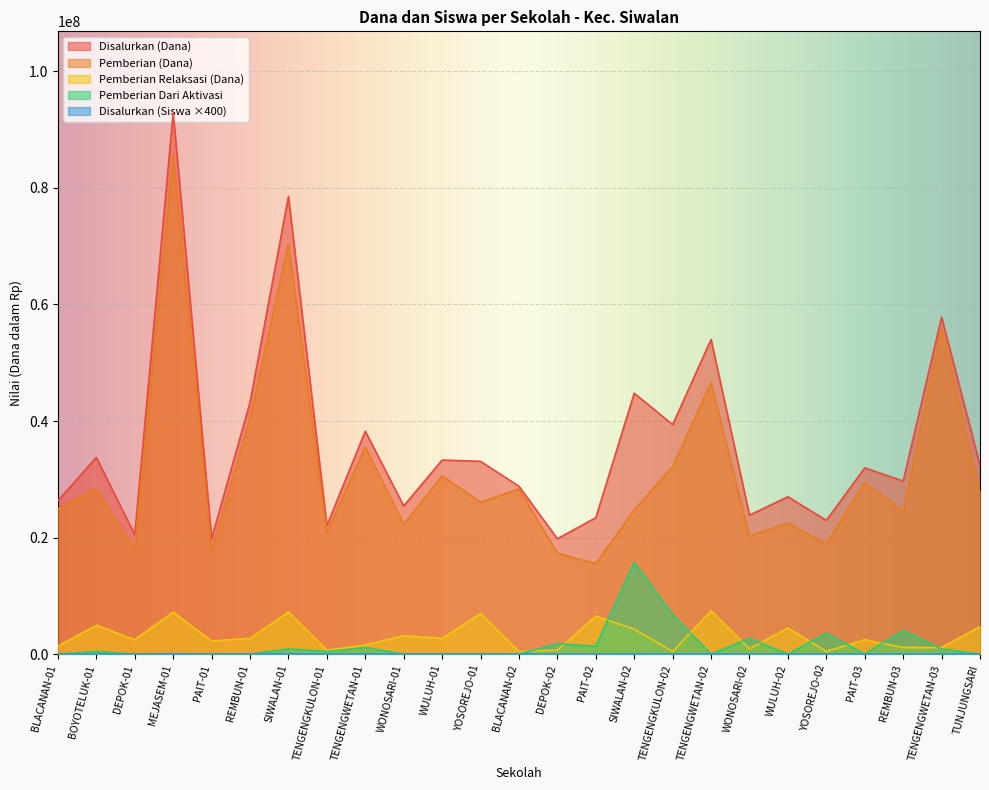

Which label corresponds to the largest value in the chart?

MEJASEM-01